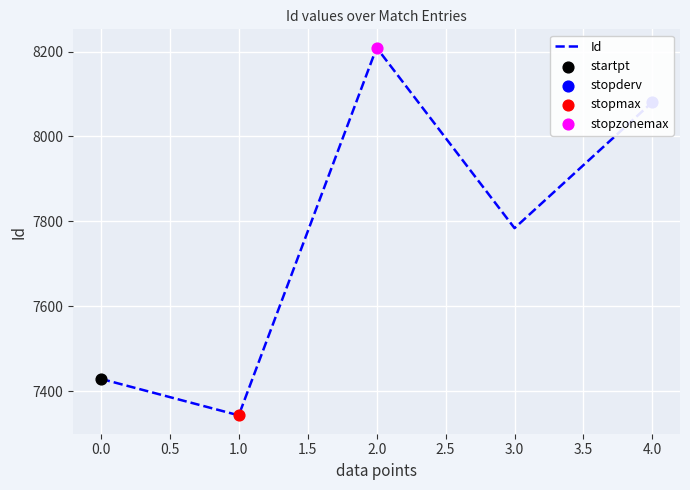

What is the change in value from 1.0 to 2.0?

+866